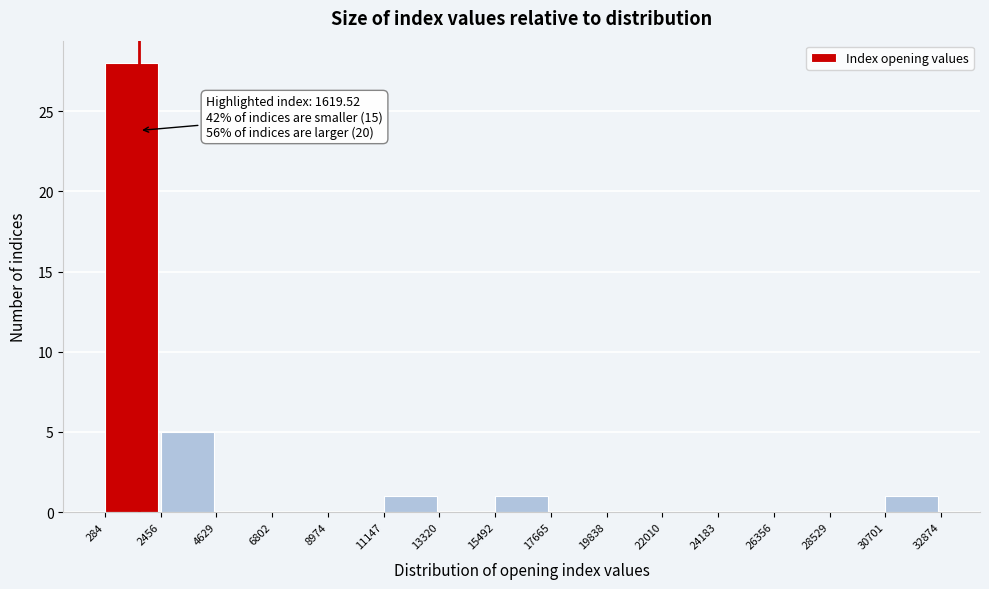

Which range on the x-axis has the tallest bar?

284 to 2456